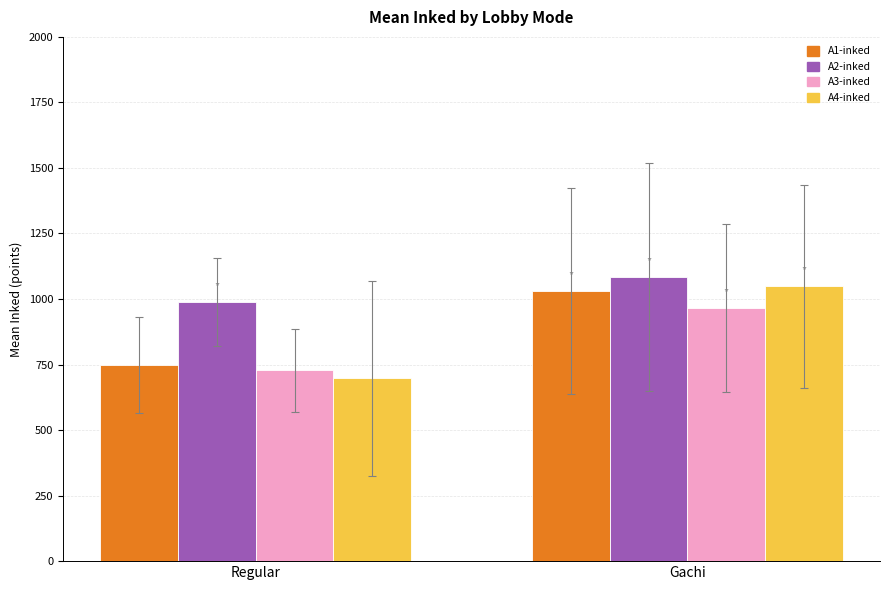

Reading left to right, what are all the values shown in this chart?

A1-inked: 749.2	1029.3
A2-inked: 989.8	1083.6
A3-inked: 727.6	966.2
A4-inked: 698.2	1048.1